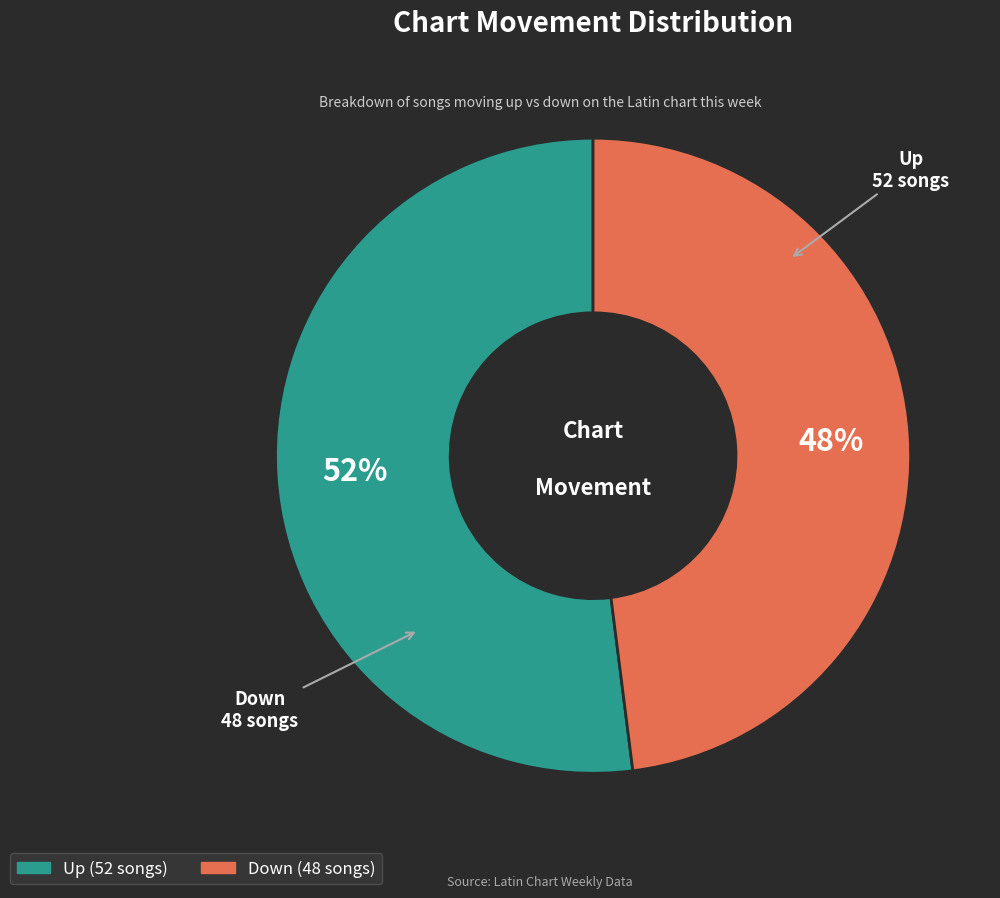

To the nearest percent, what is the average slice percentage?

50%